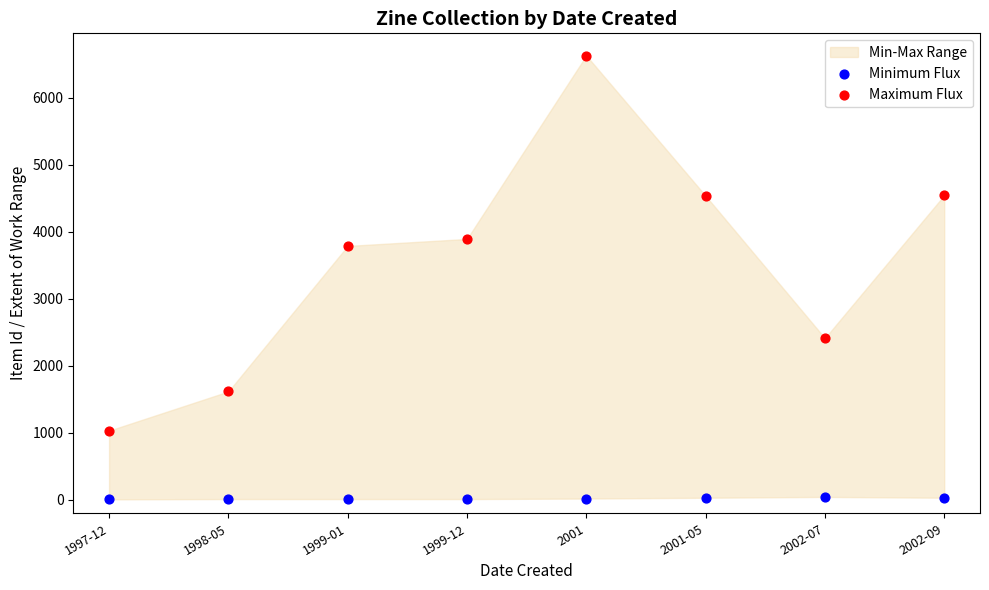

Across all series, what Y value is closest to 3320?

3791